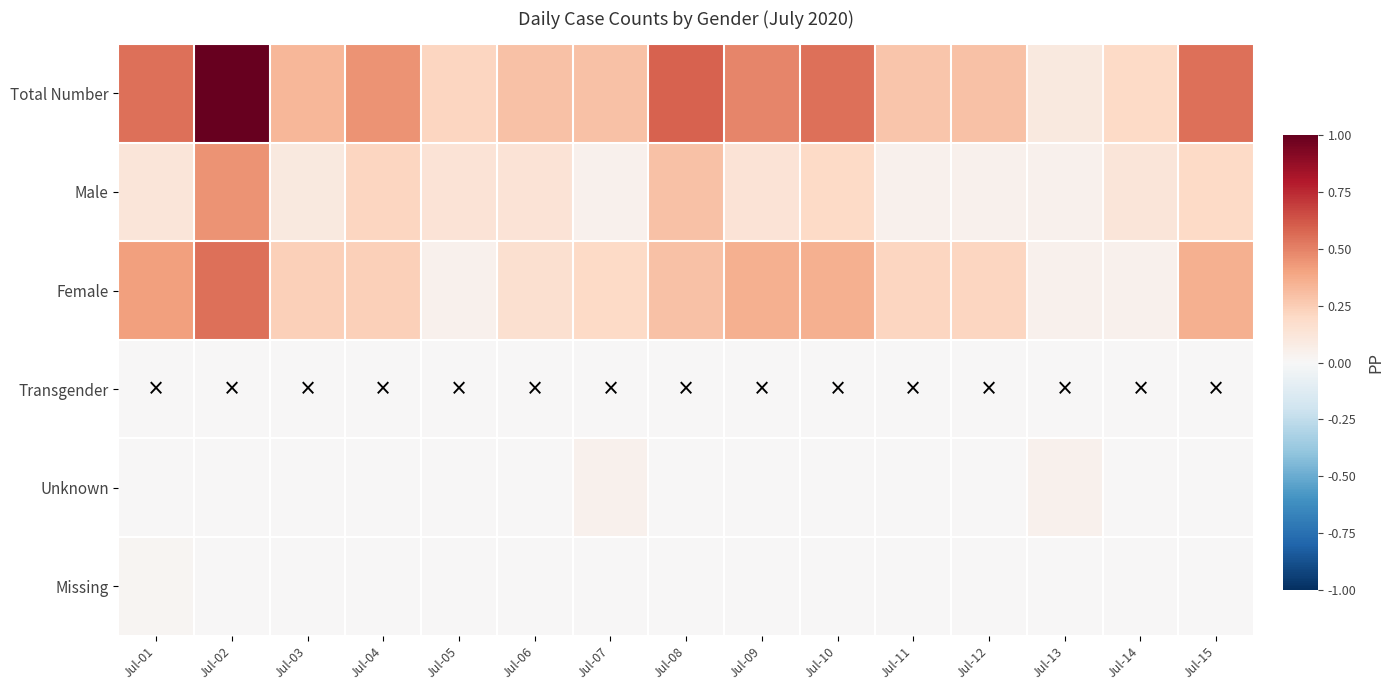

Between Jul-01 and Jul-11, which series saw the biggest shift?

Total Number